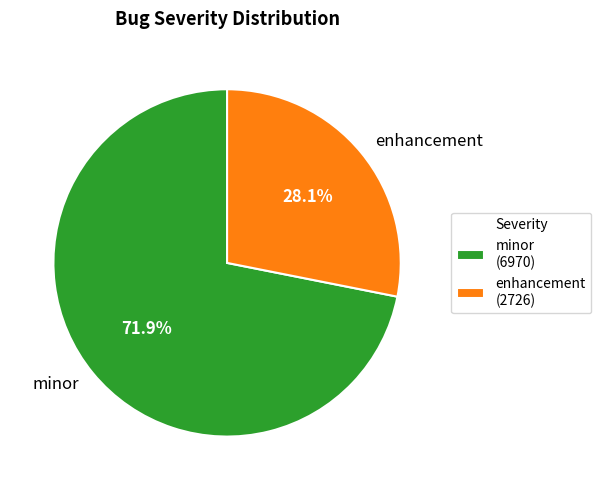

To the nearest percent, what is the difference between the minor and enhancement slice percentages?

44%